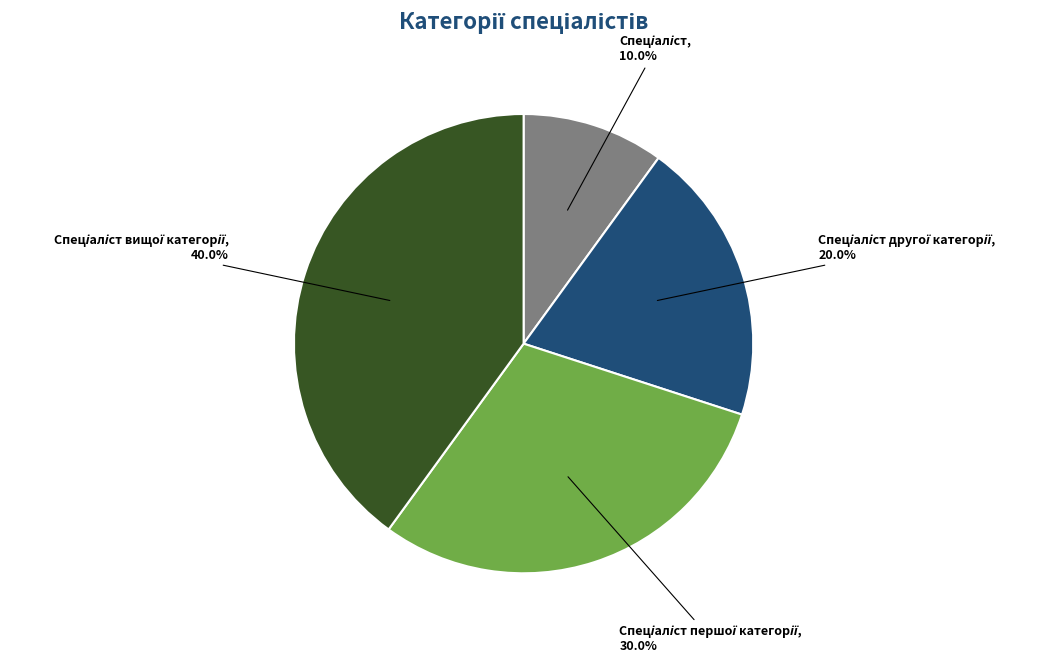

Does any single category account for the majority?

No